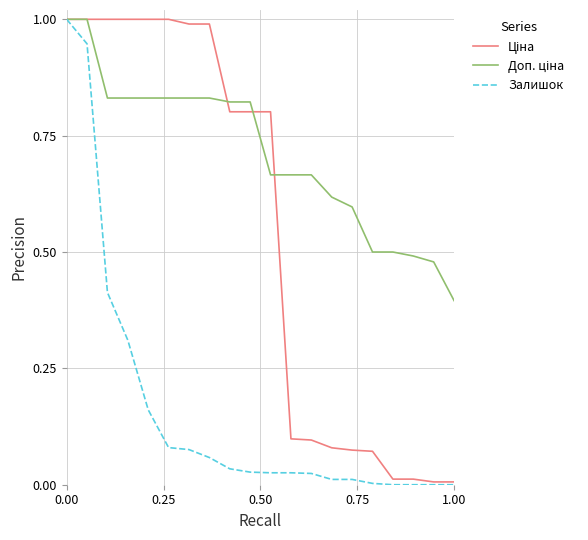

How many lines are shown in the chart?

3